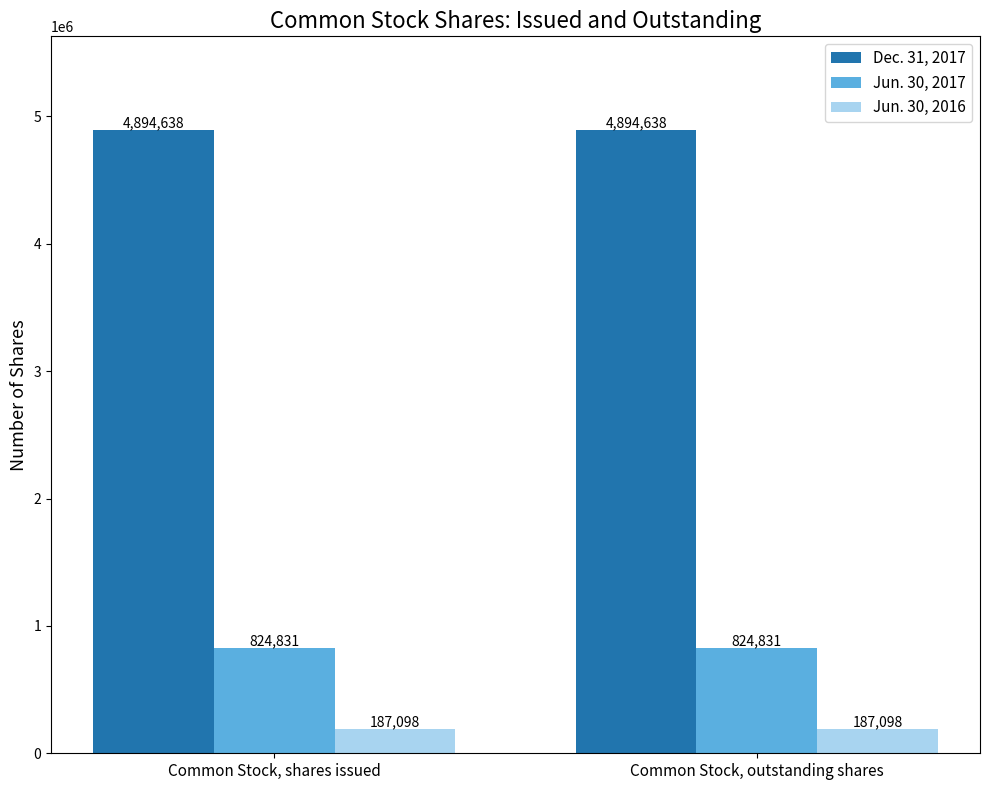

What is the approximate value of Jun. 30, 2016 at Common Stock, outstanding shares?

187098